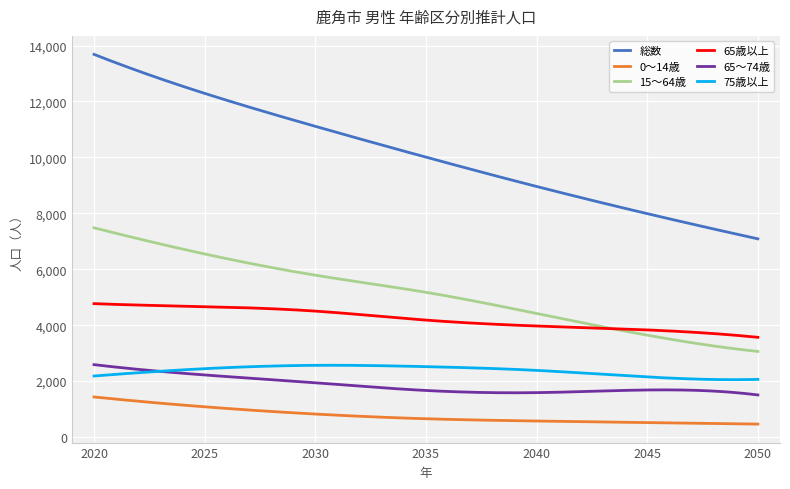

What are all the series names shown in the legend?

総数, 0～14歳, 15～64歳, 65歳以上, 65～74歳, 75歳以上